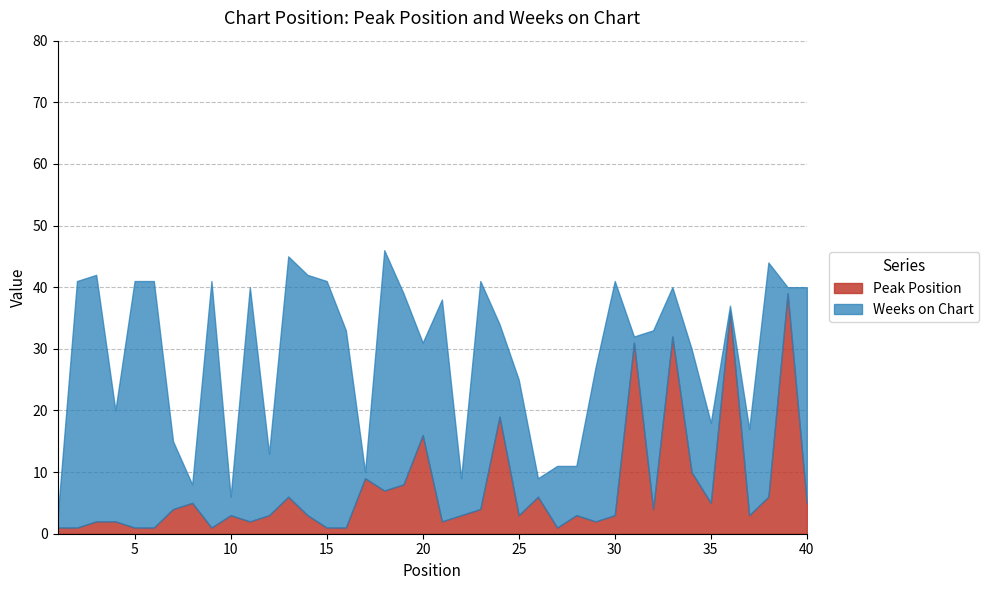

At which category is the sum across all series the highest?

18